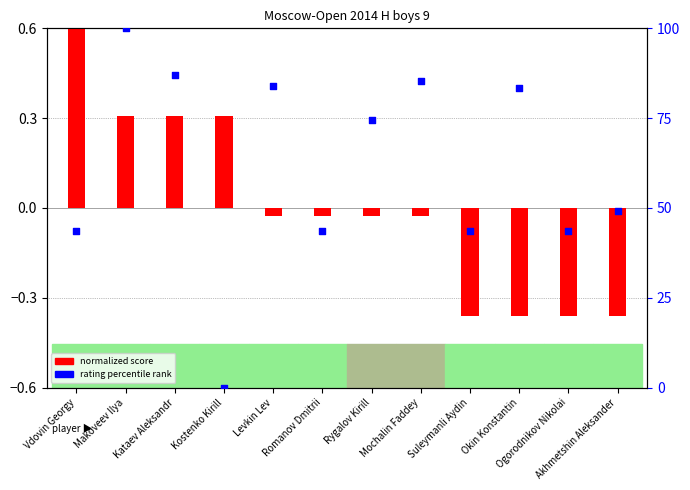

What is the total value across all series at Ogorodnikov Nikolai?

43.2